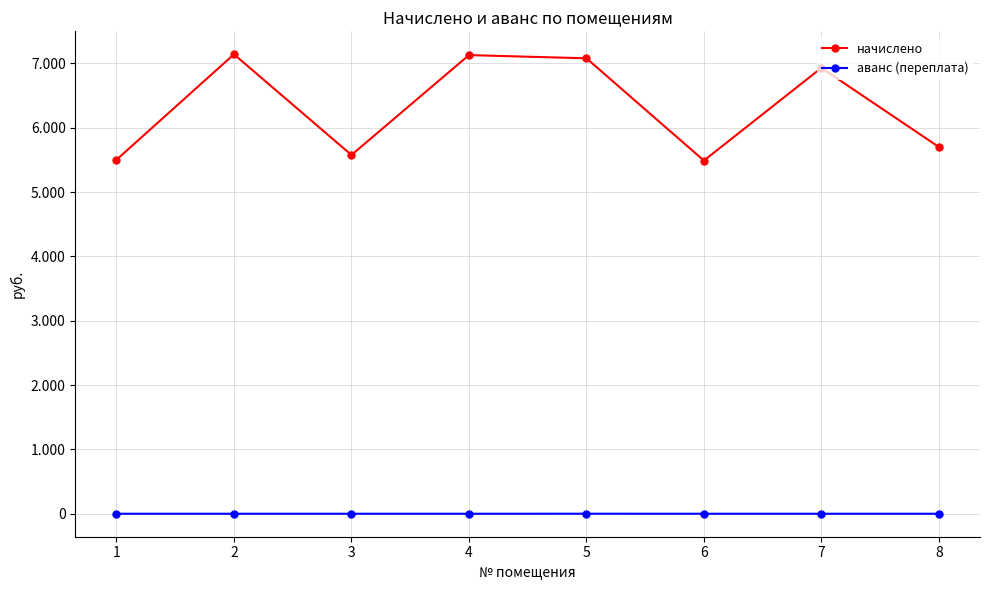

What is the greatest value displayed?

7141.5